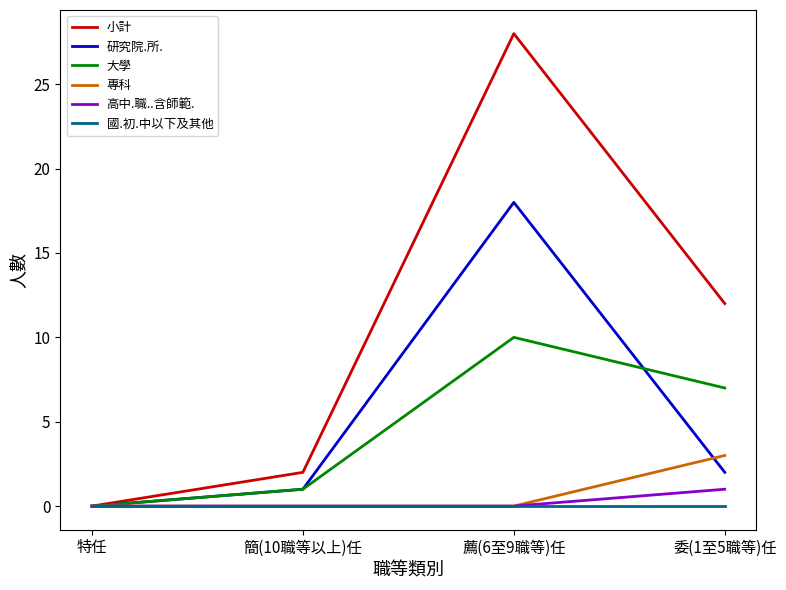

Rank the series by their maximum value, from lowest to highest.

國.初.中以下及其他, 高中.職..含師範., 專科, 大學, 研究院.所., 小計